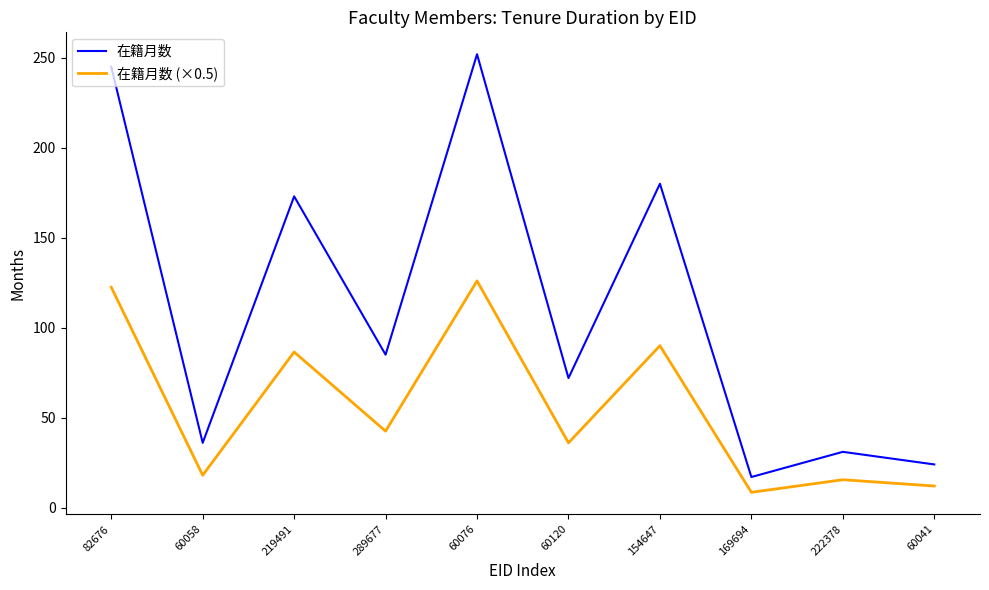

What position from the right is 219491?

8